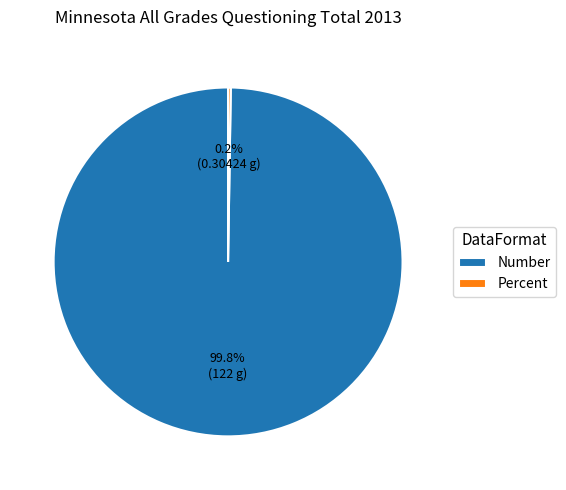

What percentage is NOT represented by Number?

0.2%